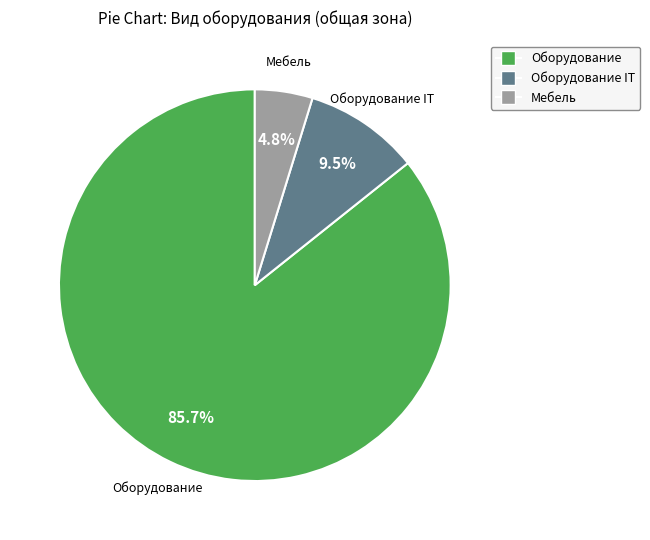

Which category has the smallest portion of the pie?

Мебель